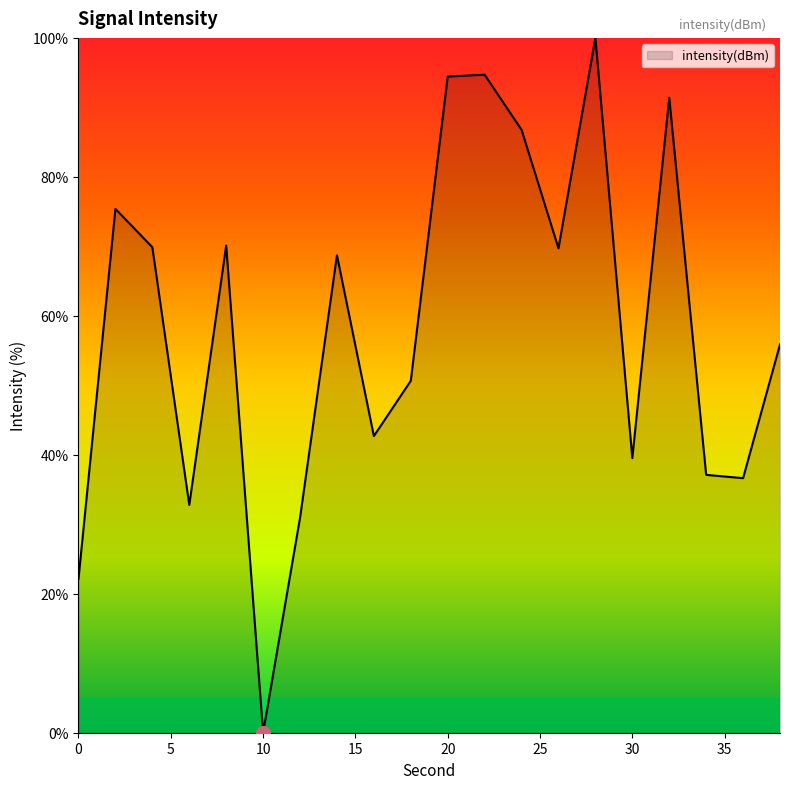

What is the maximum value shown in the chart?

100.0